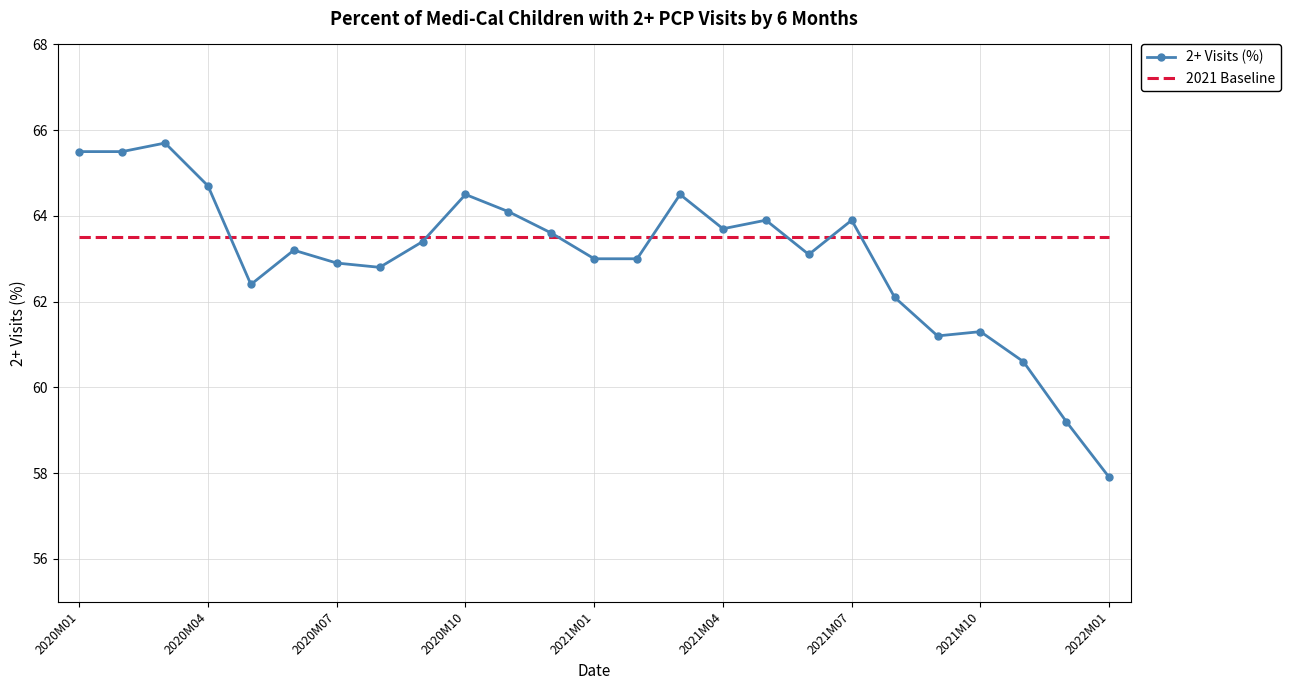

Which series has the largest total across all categories?

2021 Baseline